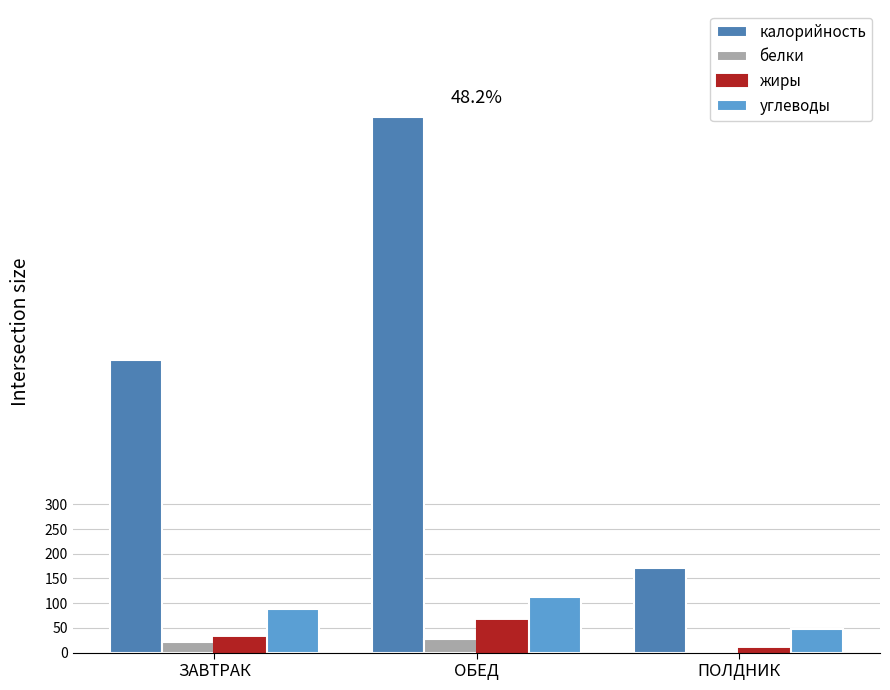

What is the greatest value displayed?

1082.7